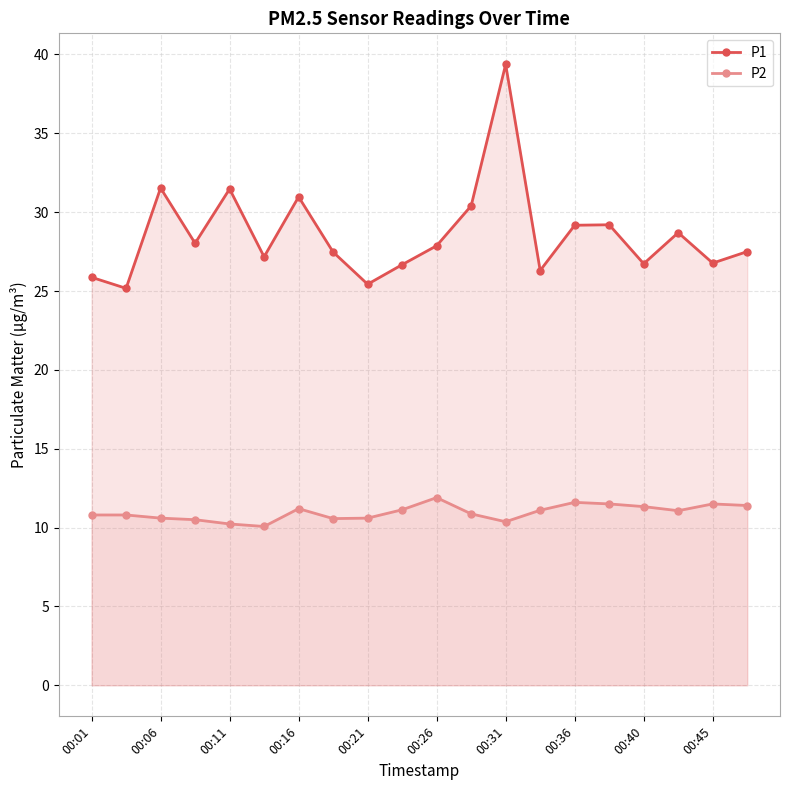

At which category is the sum across all series the highest?

00:31